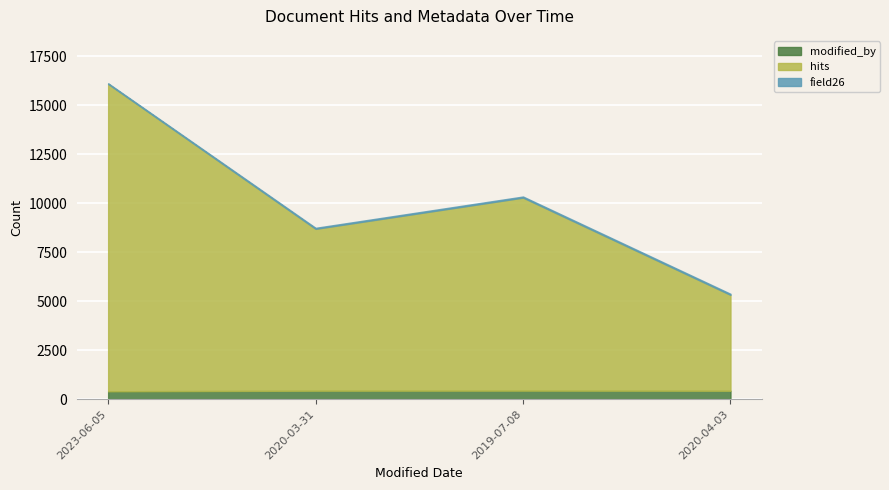

Between 2020-03-31 and 2019-07-08, which series saw the biggest shift?

hits